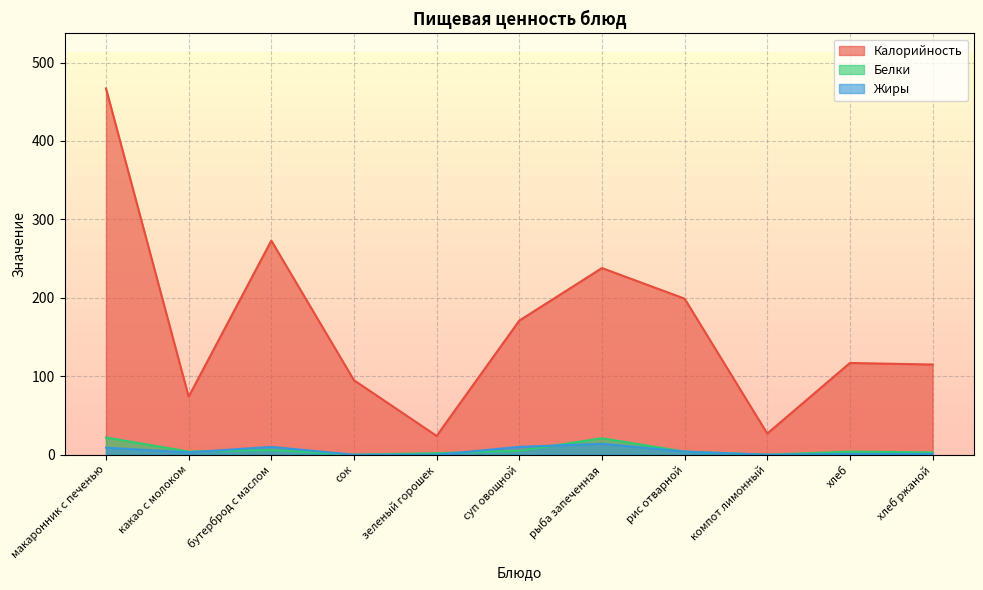

Does the chart display data point markers on the line(s)?

No